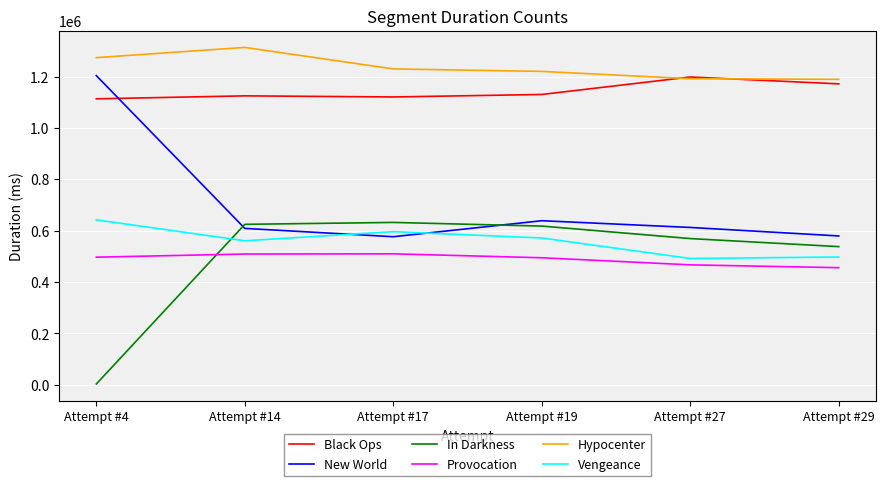

True or false: In Darkness and Hypocenter cross at least once.

False